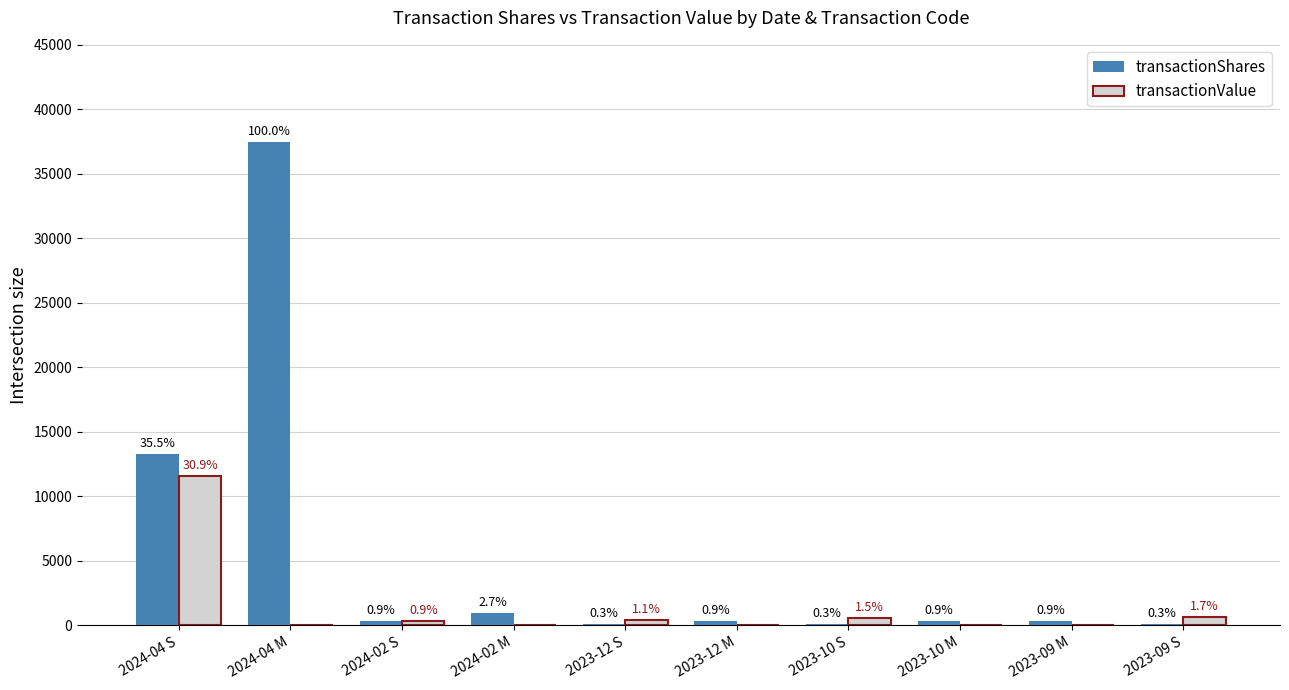

The transactionValue series shows 0 at 2023-09 M. True or false?

True